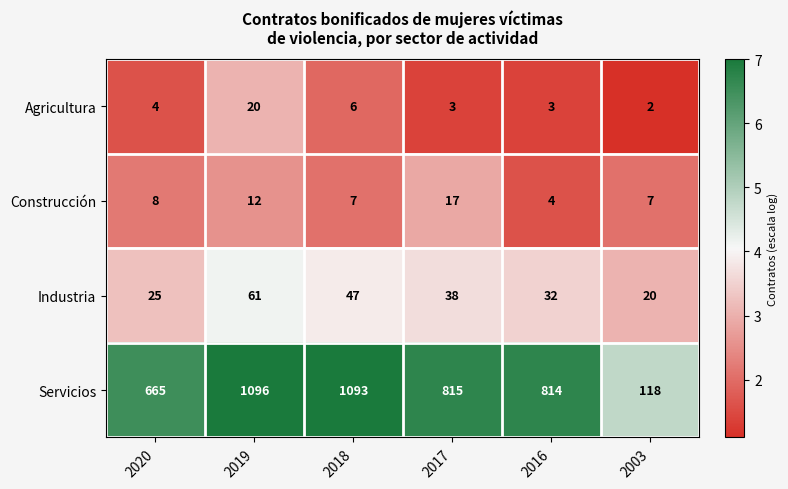

How many data points does each series have?

6